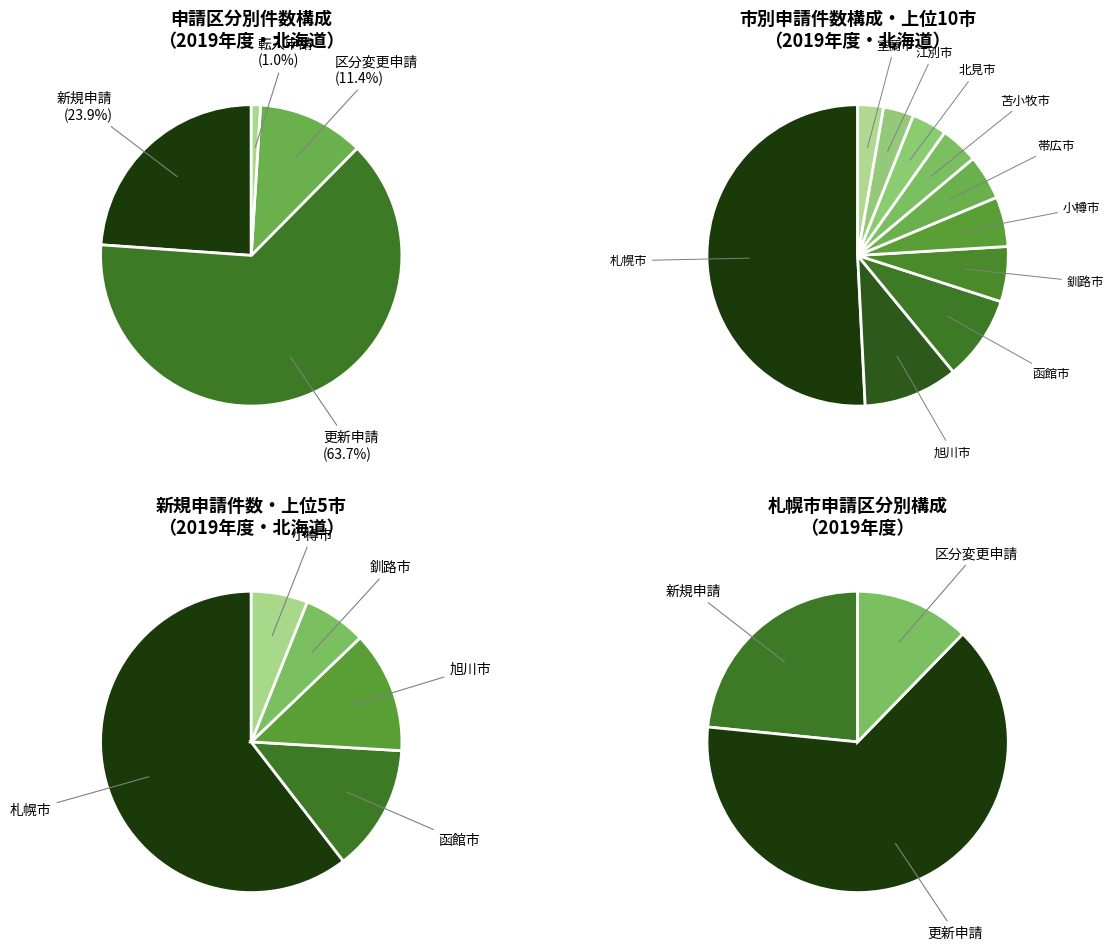

Is 江別市 the majority of the pie?

No